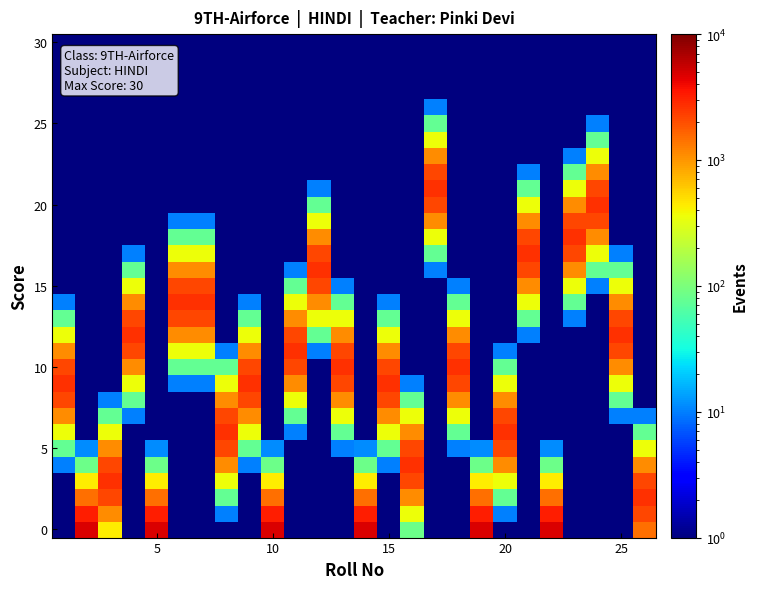

Count the number of data series in this chart.

31